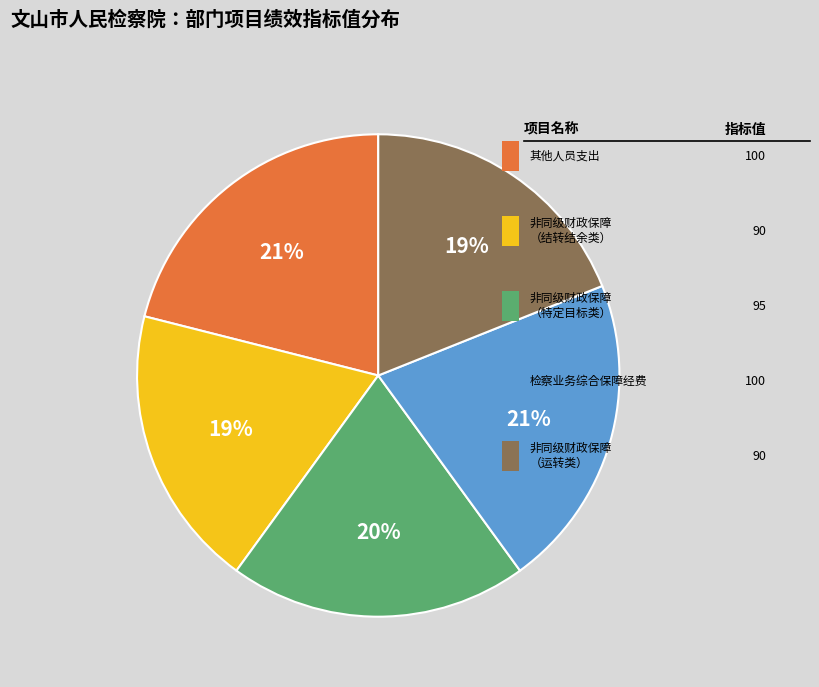

To the nearest percent, what is the average slice percentage?

20%